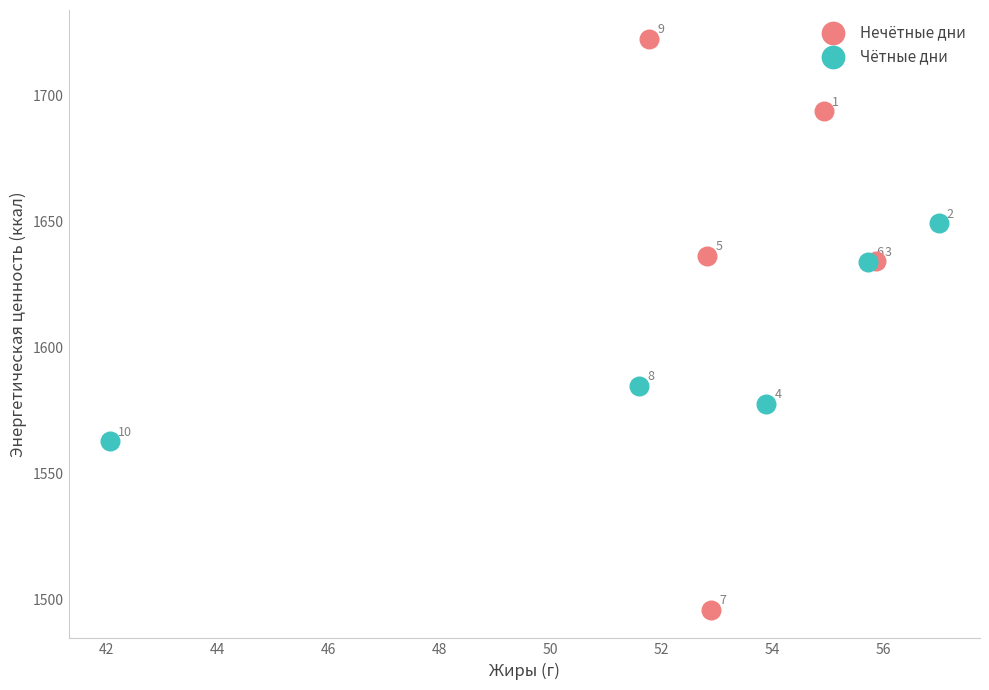

Which series has the widest spread of Y values?

Нечётные дни